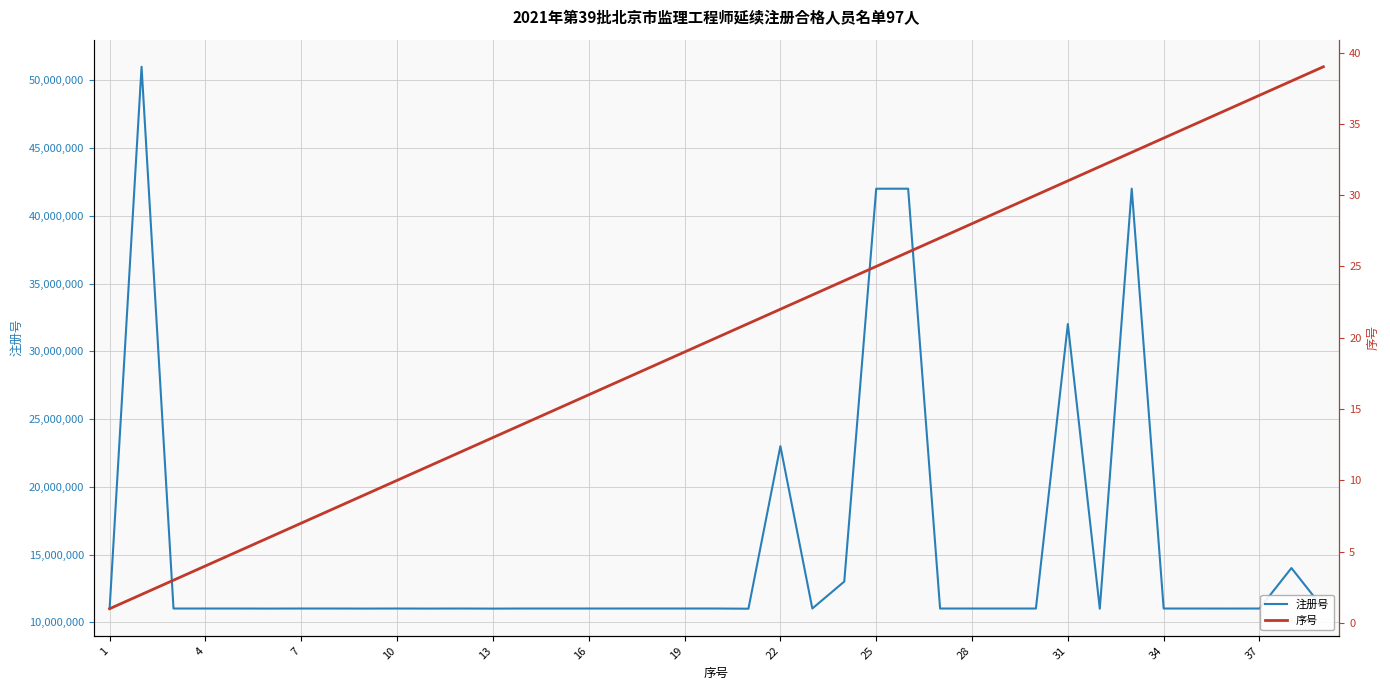

The value of 注册号 at 13 is 11015585. True or false?

True